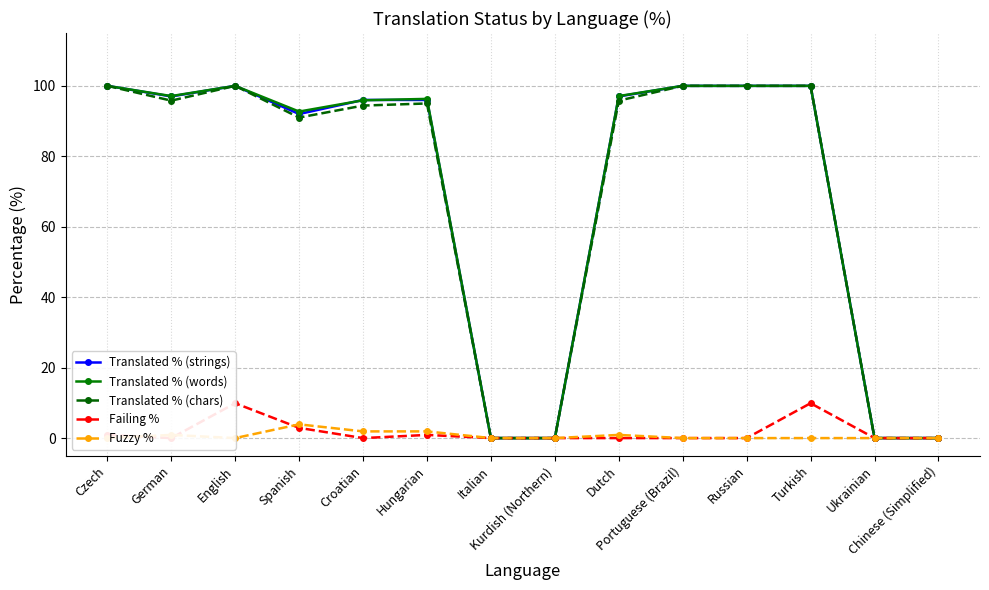

At which category does Translated % (words) reach its first local peak?

English